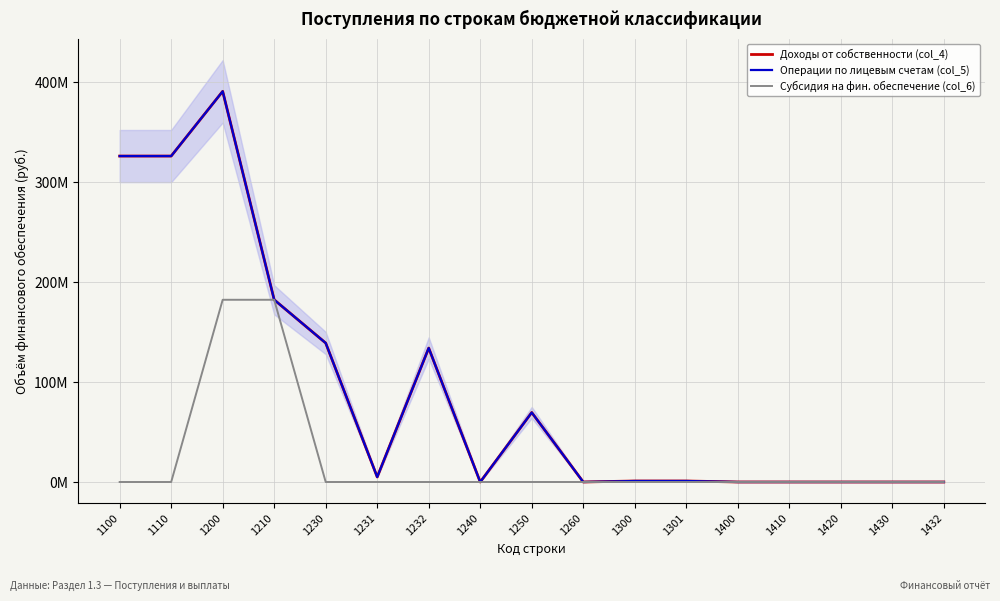

True or false: Субсидия на фин. обеспечение (col_6) and Доходы от собственности (col_4) intersect in this chart.

False